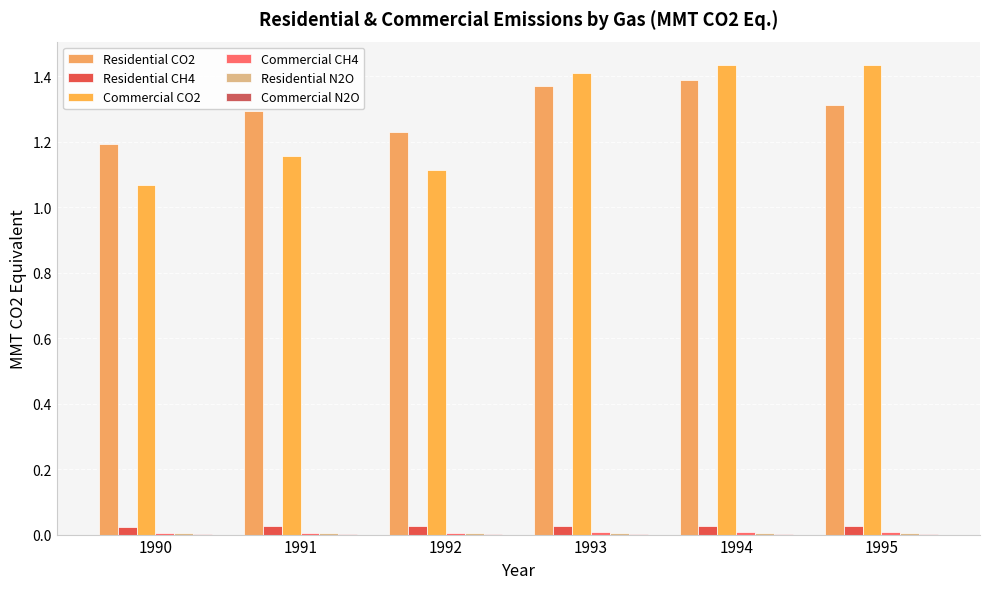

How many Commercial CH4 values are between 0 and 1?

6